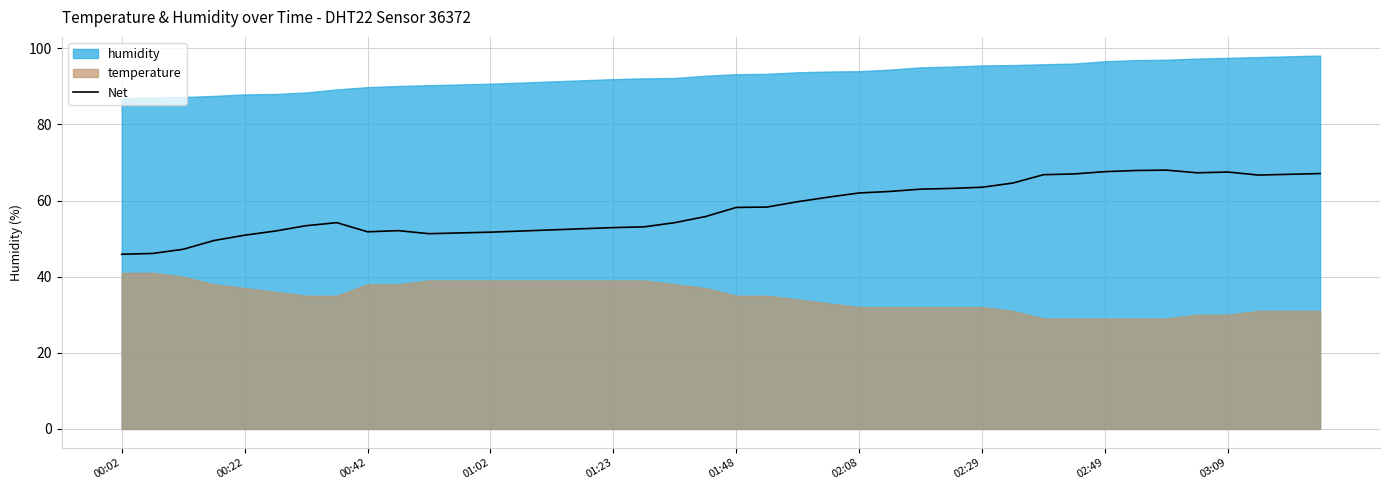

True or false: Net and humidity intersect in this chart.

False